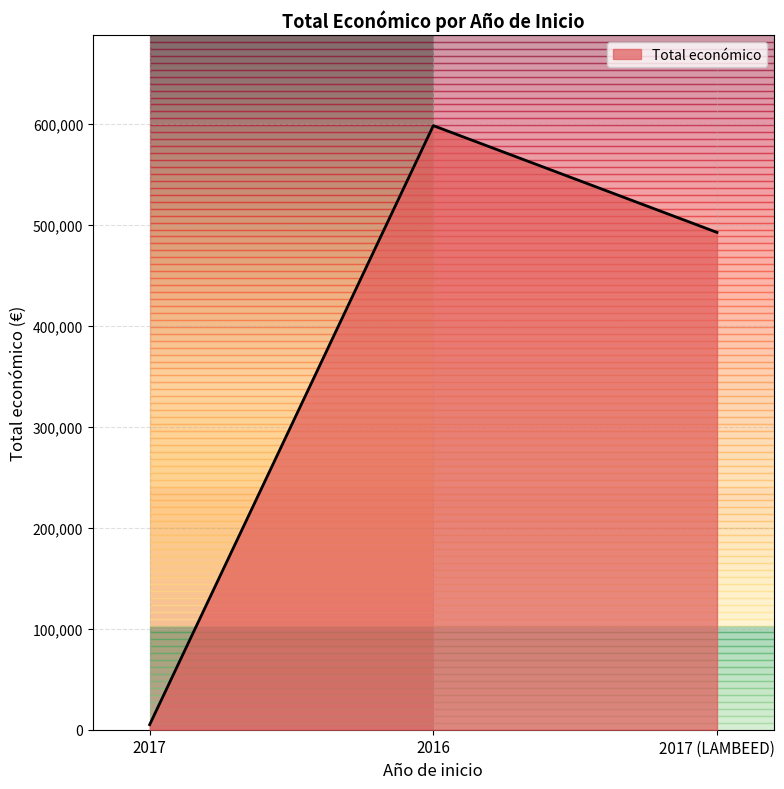

Which category has the lowest value across all series?

2017